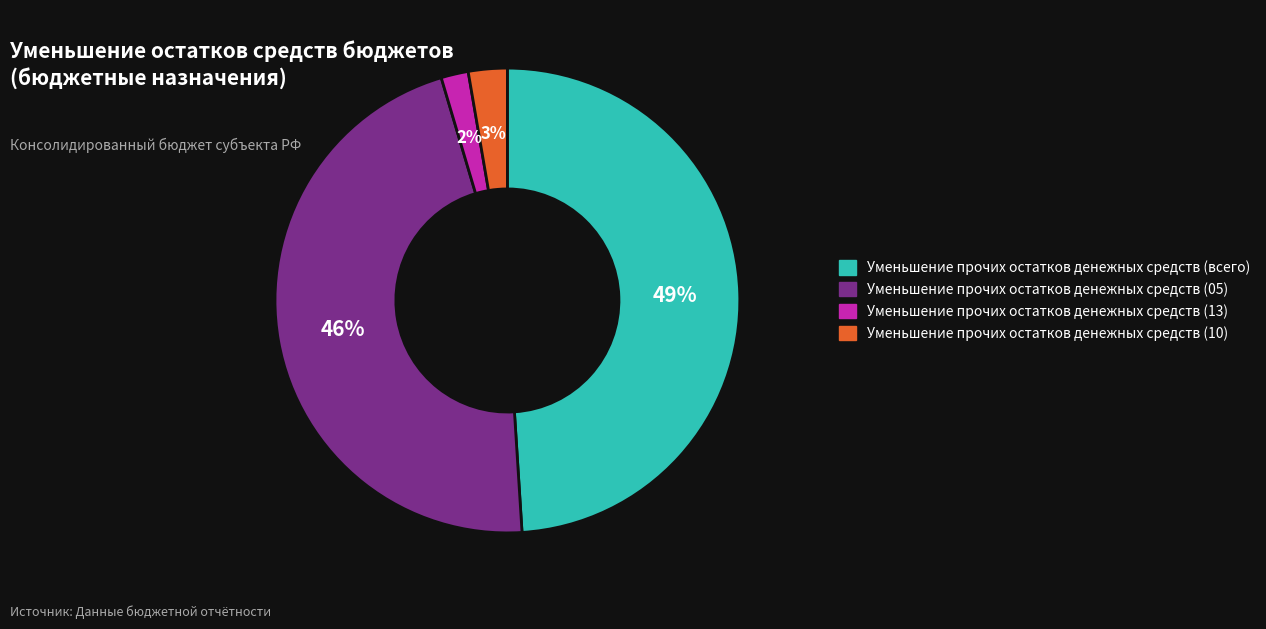

To the nearest percent, what is the difference between the Уменьшение прочих остатков денежных средств (10) and Уменьшение прочих остатков денежных средств (13) slice percentages?

1%